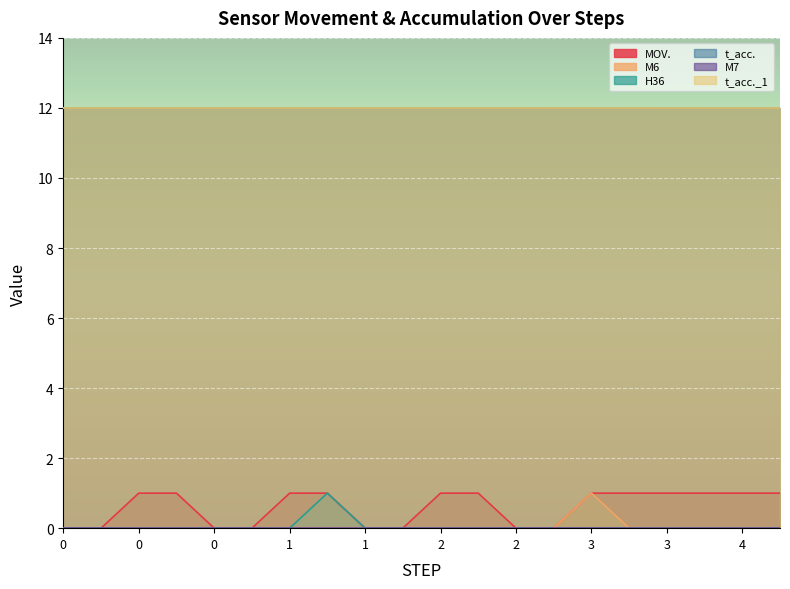

The value of M6 at 2 is 0. True or false?

False